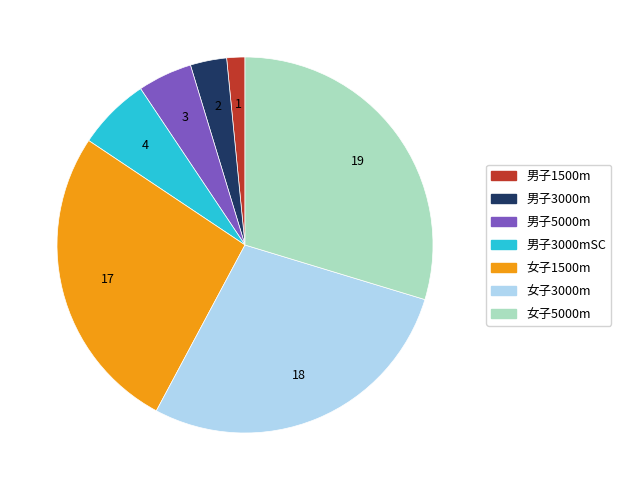

Does any single category account for the majority?

No